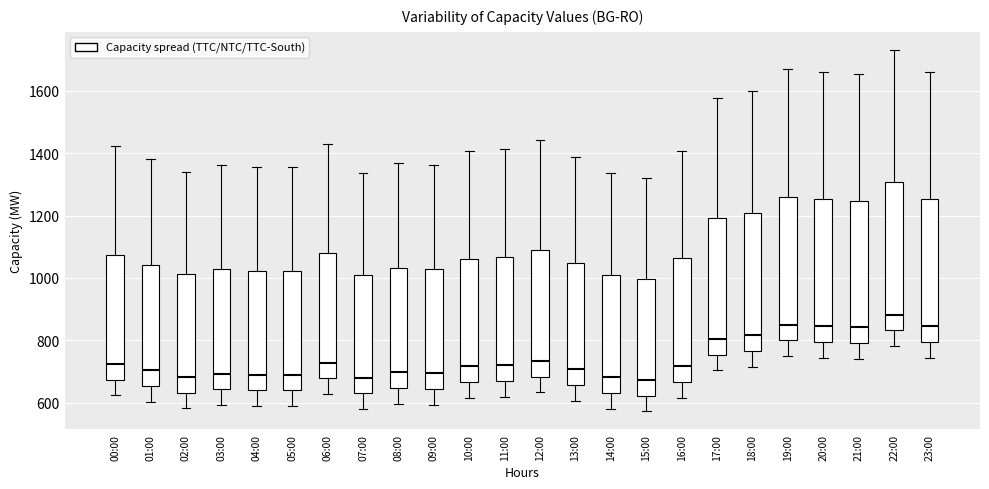

Where does the upper whisker of the box for 14:00 end on the y-axis? The values are not printed on the chart, so give them approximately, as read against the axis.

1340